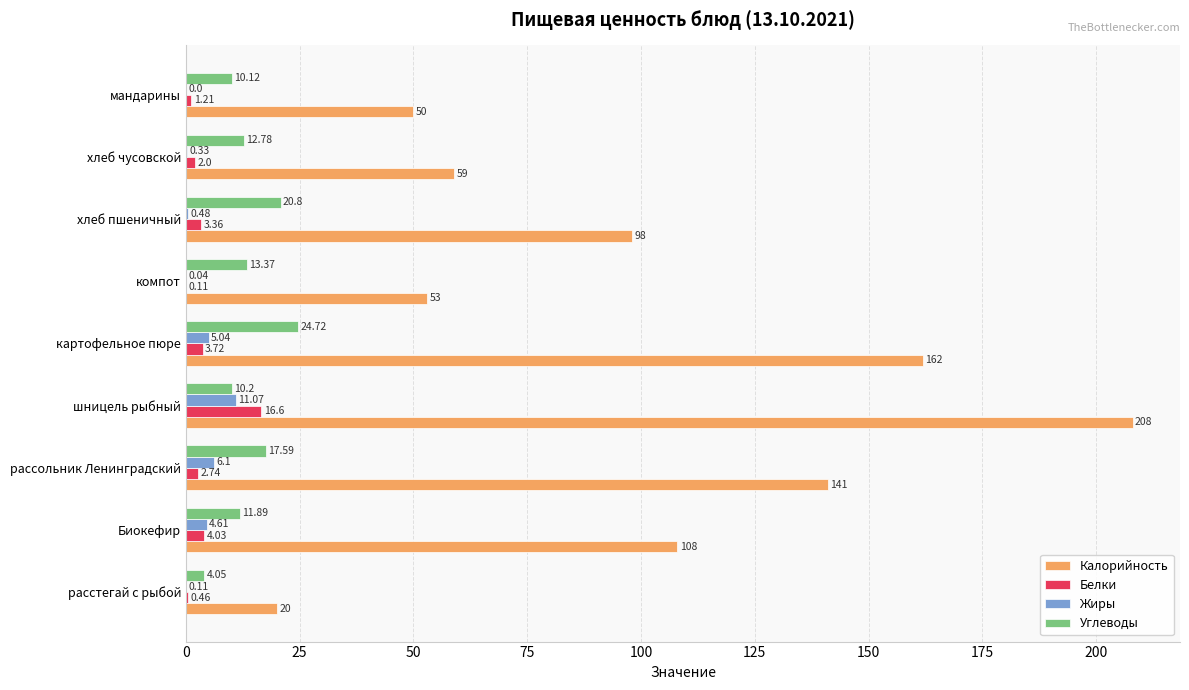

At which label is Калорийность closest to 114?

Биокефир